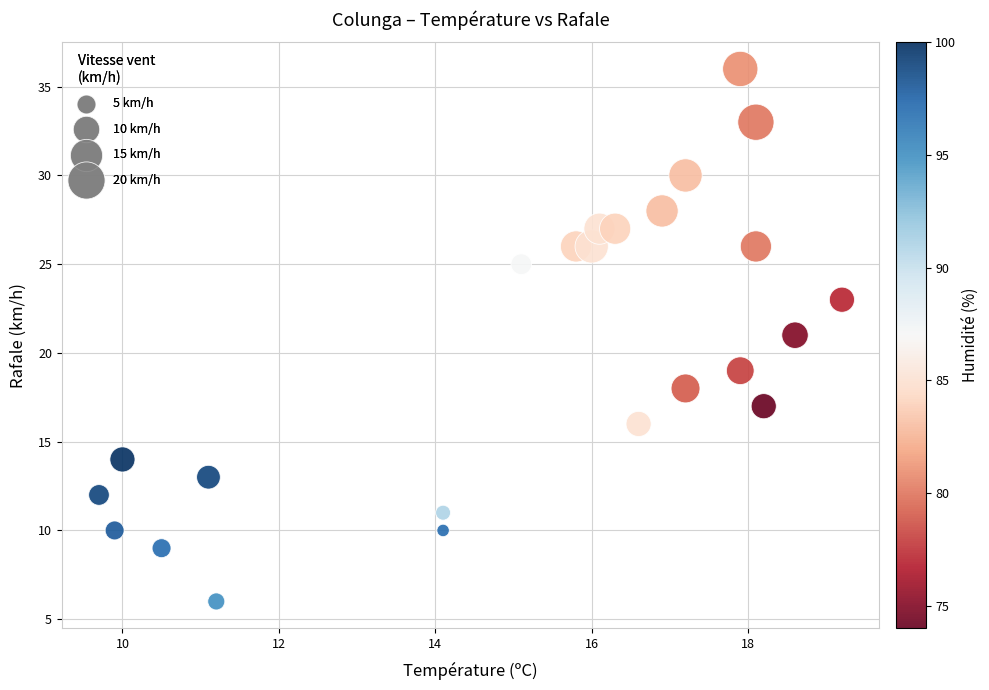

What is the range of Y values (max minus min)?

30